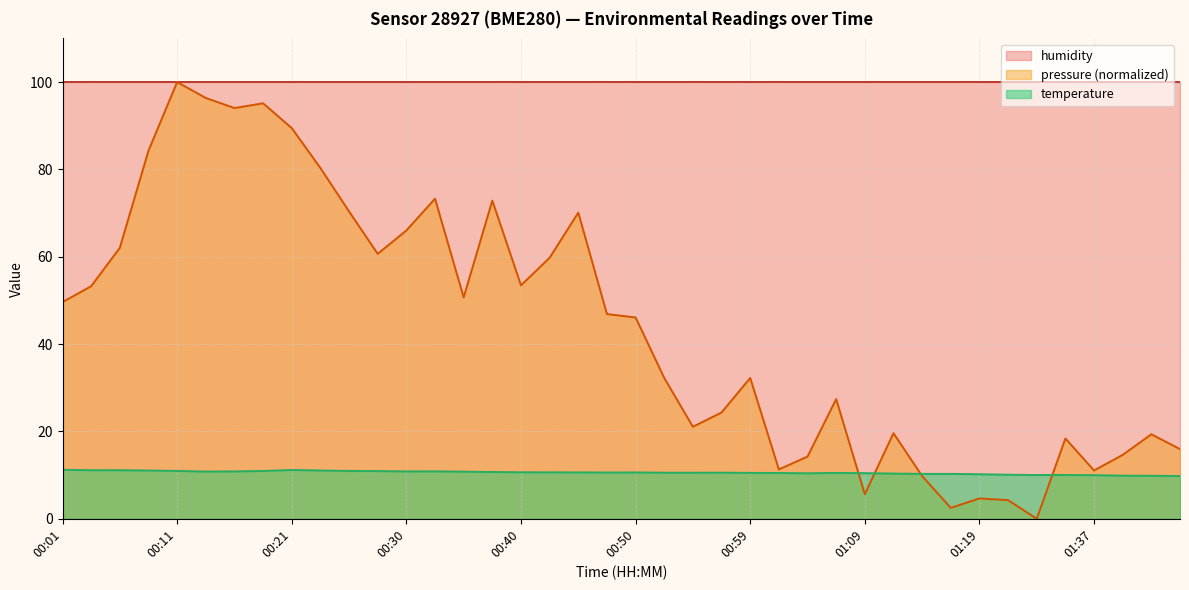

What is the greatest value displayed?

100.0